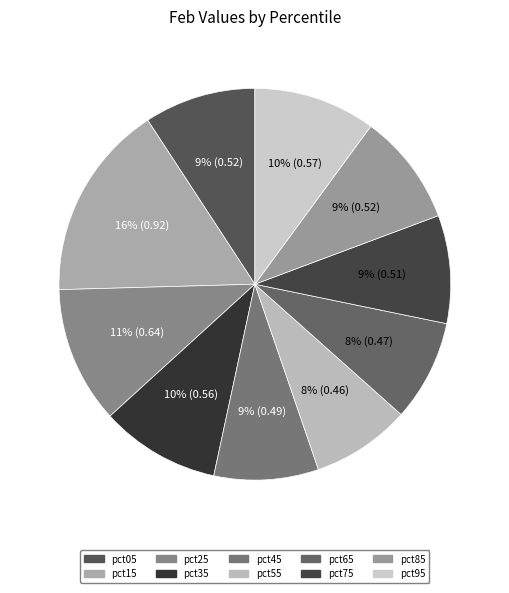

What is the change in value from pct75 to pct95?

+0.1